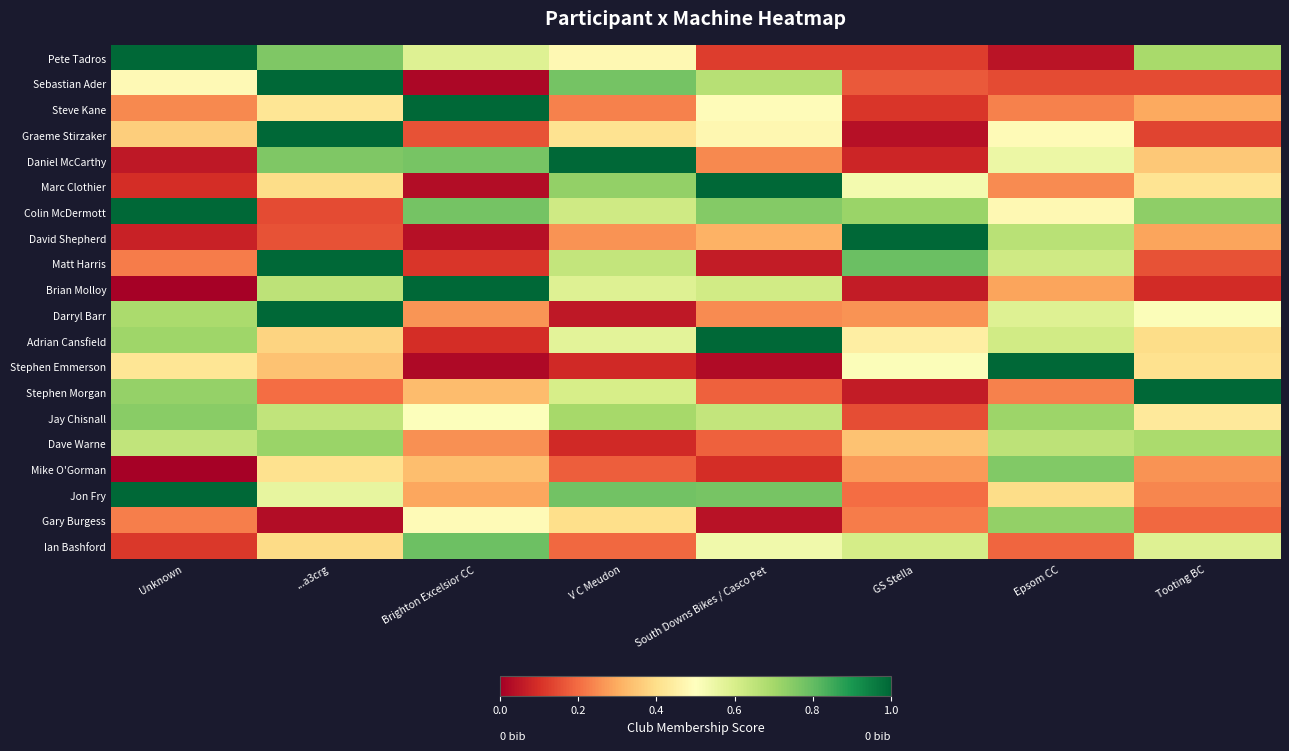

What is the greatest value displayed?

1.0